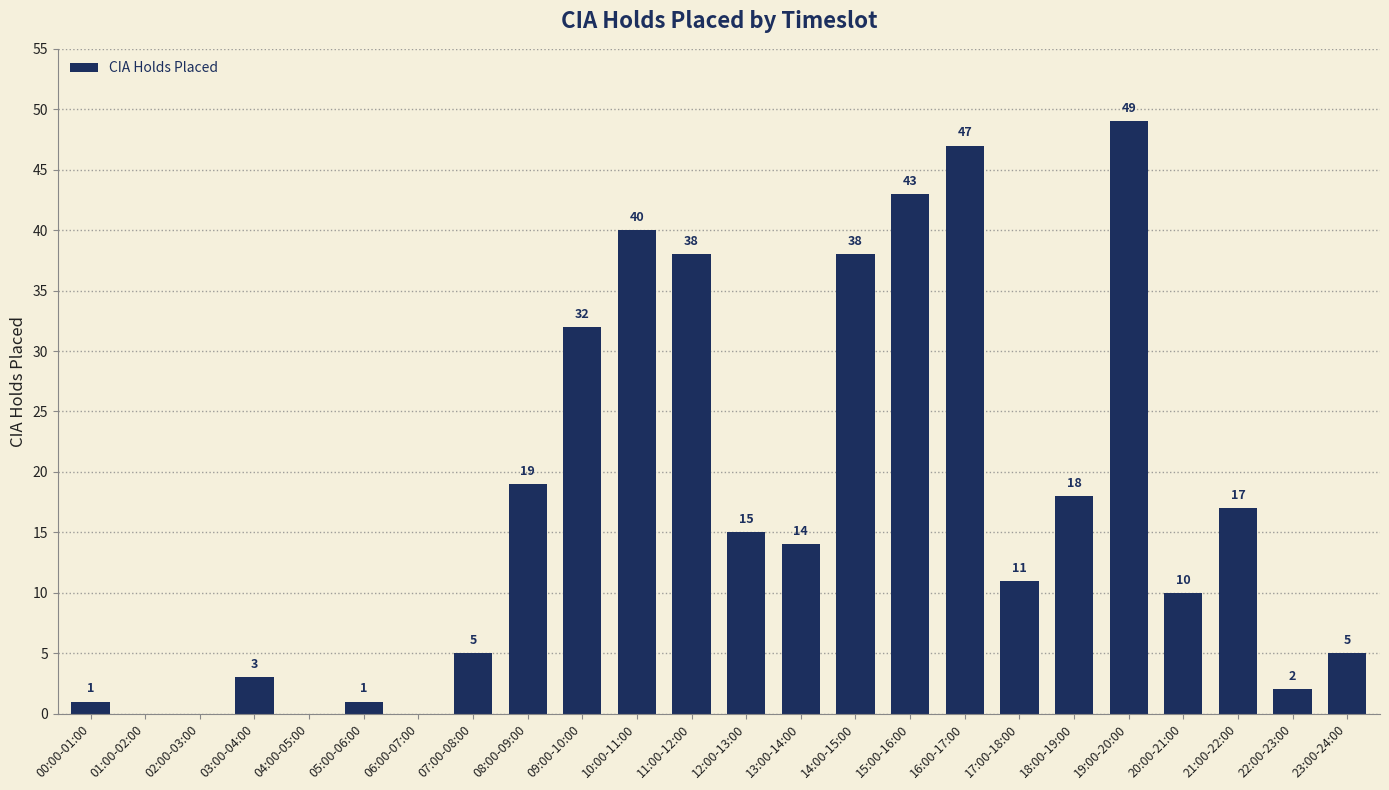

What is the ratio of the value at 14:00-15:00 to the value at 23:00-24:00?

7.6